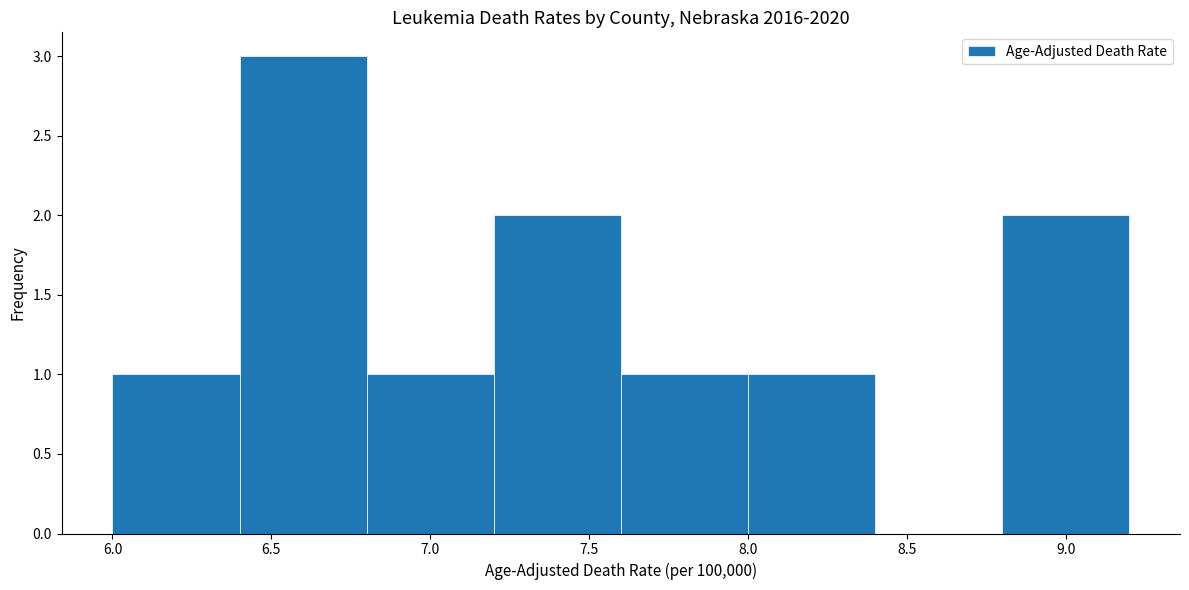

Over which range of the x-axis is the bar tallest?

6.4 to 6.8